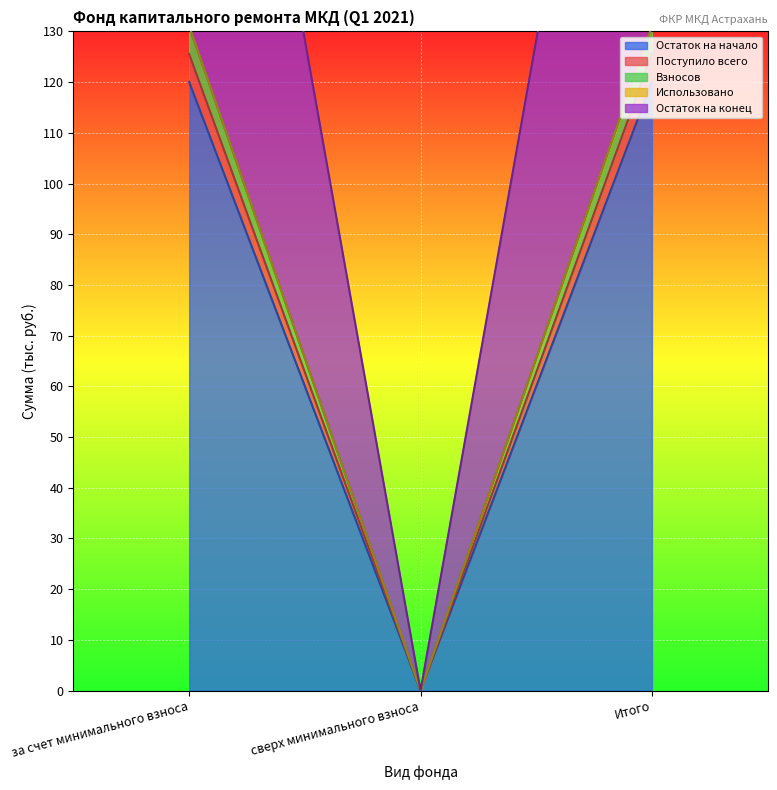

What is the sum of the Взносов values at сверх минимального взноса and за счет минимального взноса?

125.5